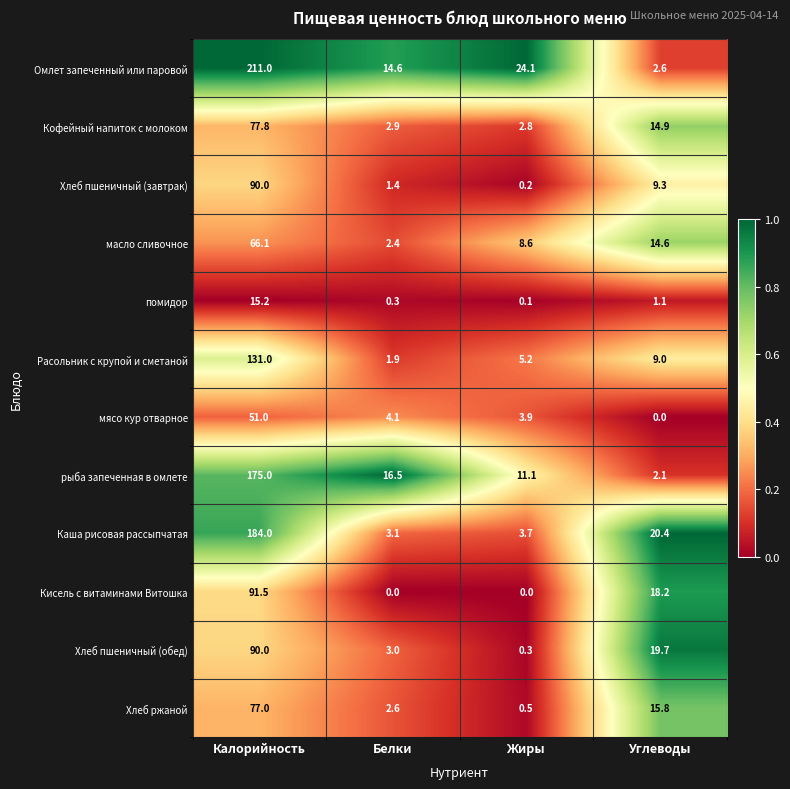

Rank the categories by масло сливочное value from lowest to highest.

Белки, Жиры, Углеводы, Калорийность